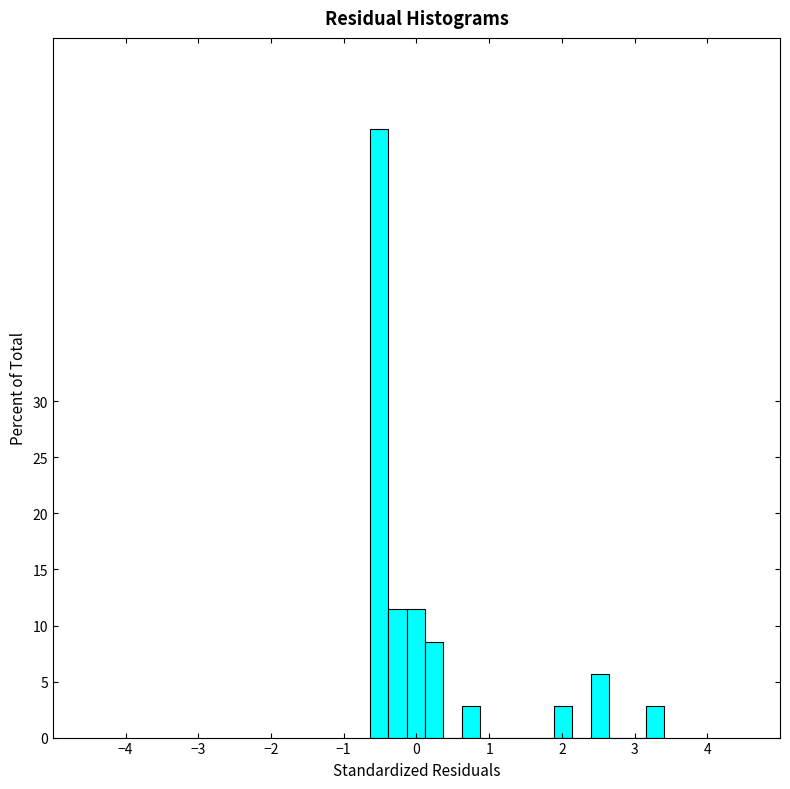

Around what value on the x-axis is the tallest bar? Give the approximate position of its centre, as read against the axis.

-0.5